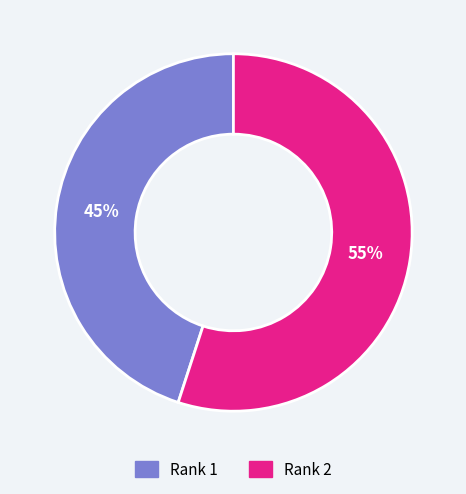

Does Rank 2 account for over 50% of the chart?

Yes